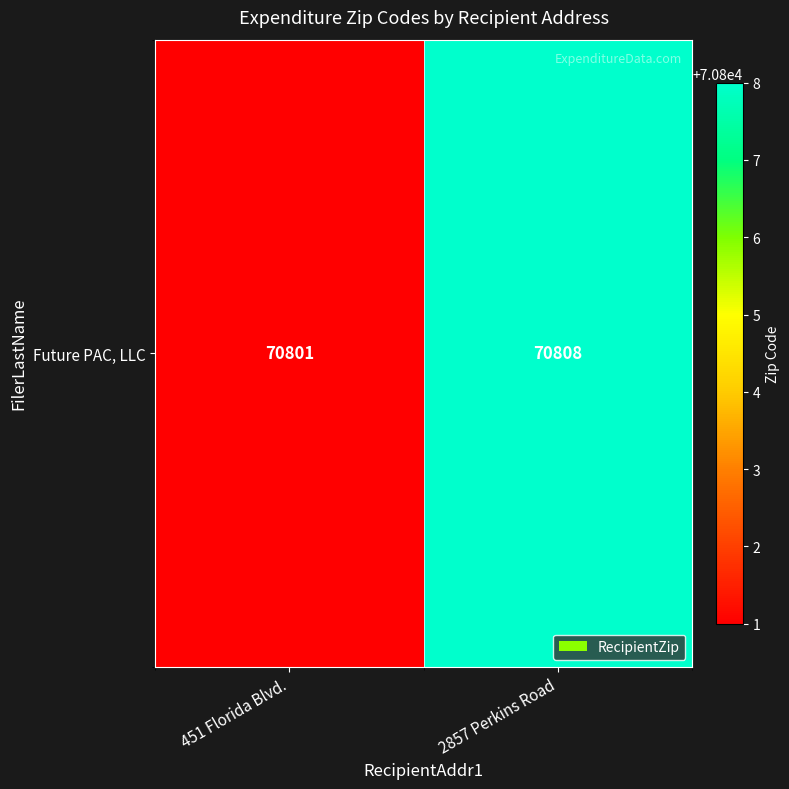

Read the value at 2857 Perkins Road.

70808